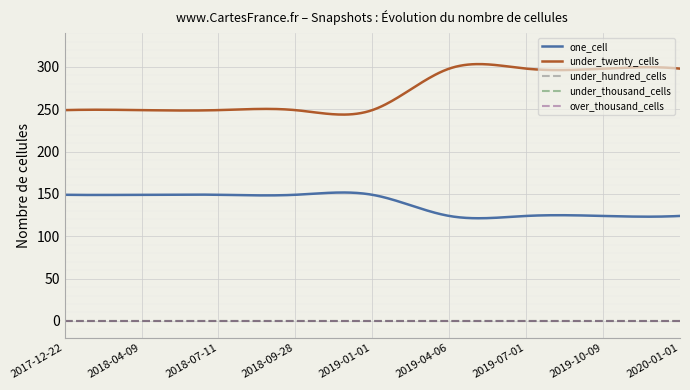

What is the label of the 3rd point from the right?

2019-07-01